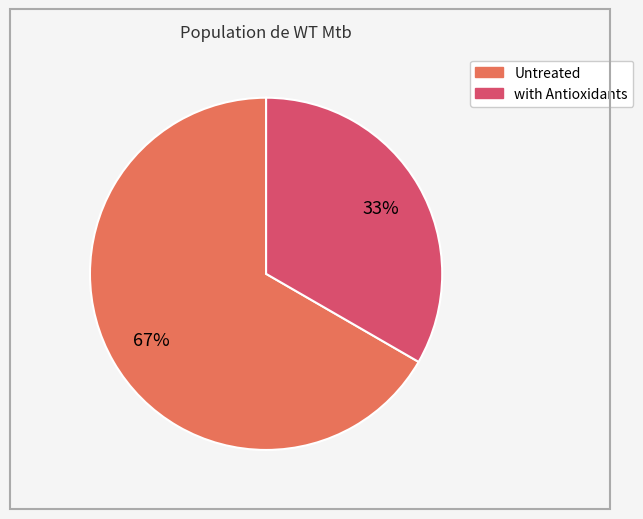

True or false: Untreated accounts for 67% of the total.

True